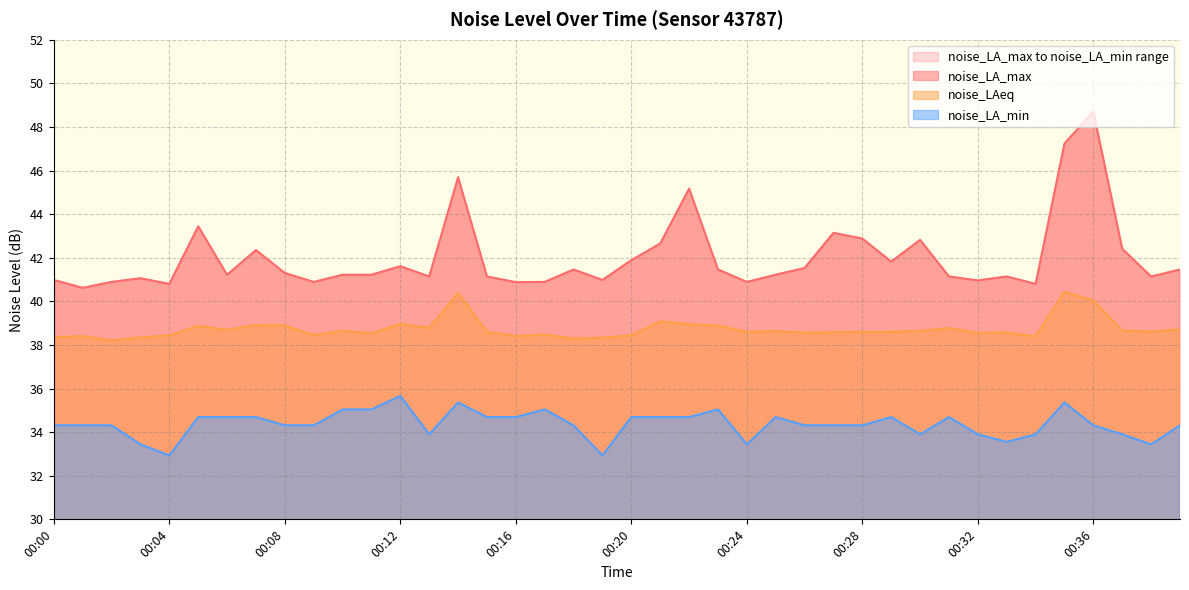

Where is the first local maximum for noise_LA_min?

00:12